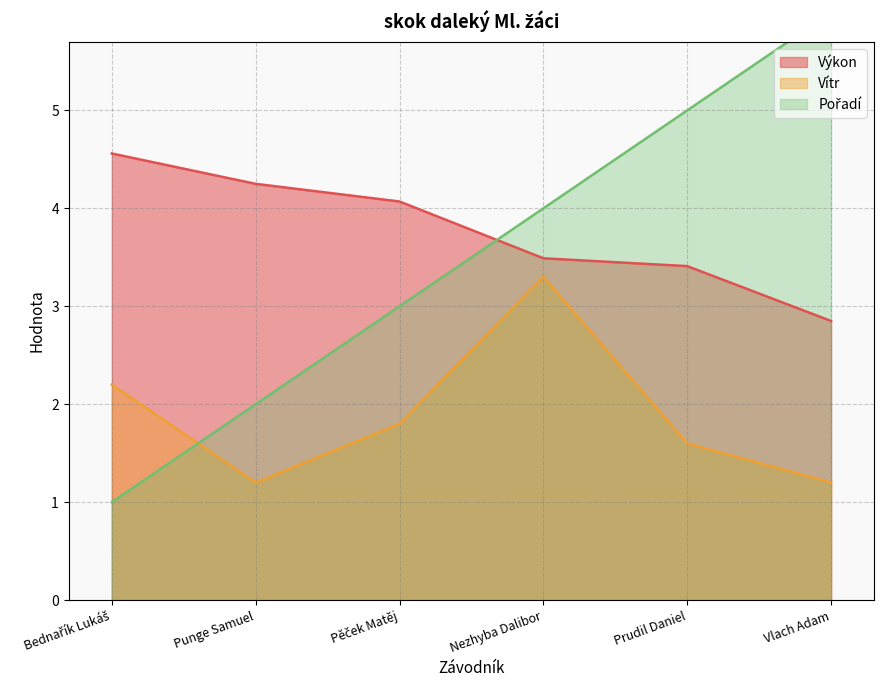

Which series changed the most between Nezhyba Dalibor and Prudil Daniel?

Vítr